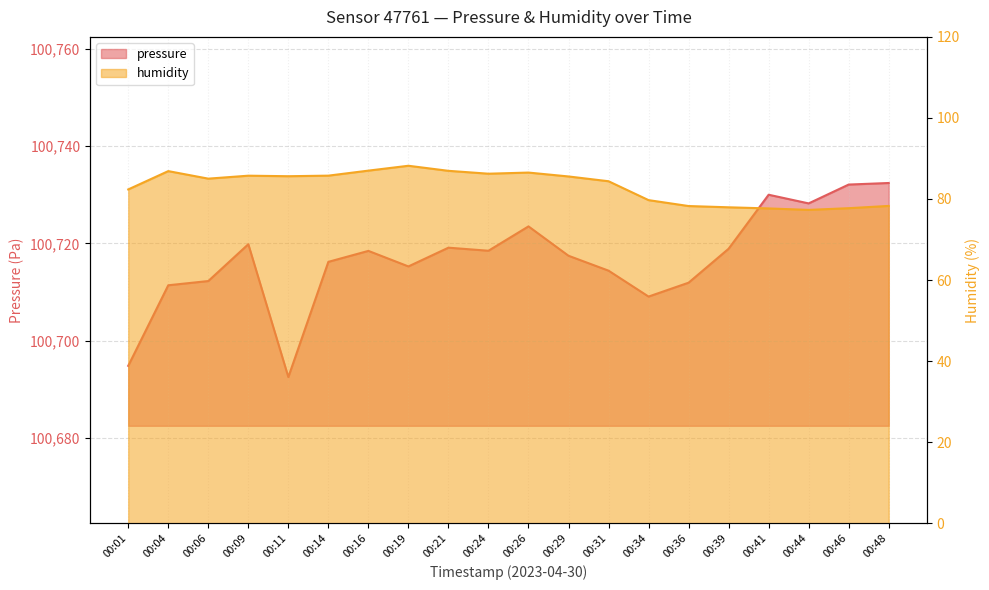

Does the chart display data point markers on the line(s)?

No